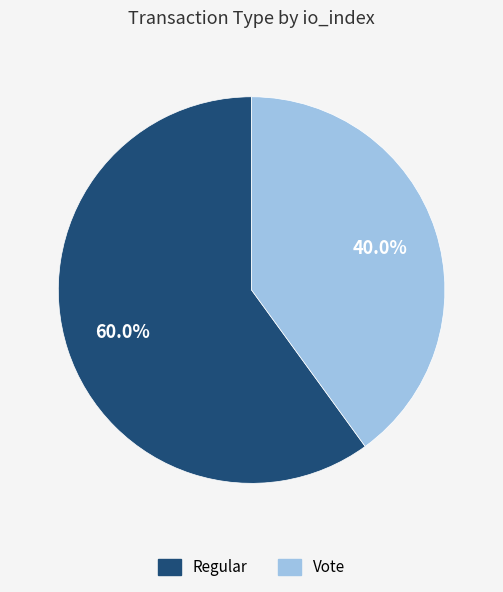

Is it true that Regular is 60% of the pie?

True